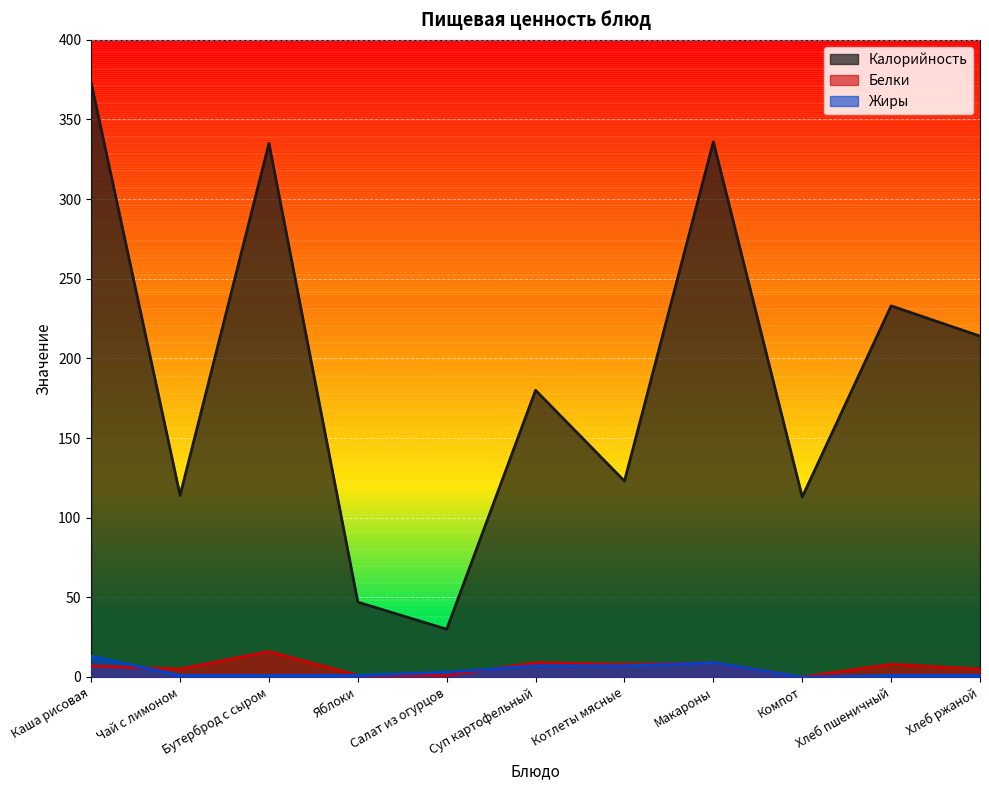

Which label corresponds to the smallest value in the chart?

Компот